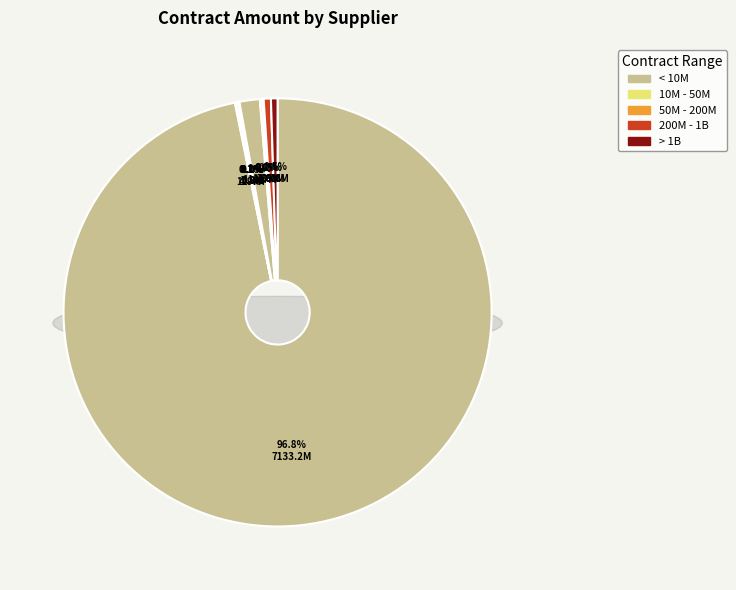

True or false: CENTRO LATINOAMERICANO accounts for 13% of the total.

False